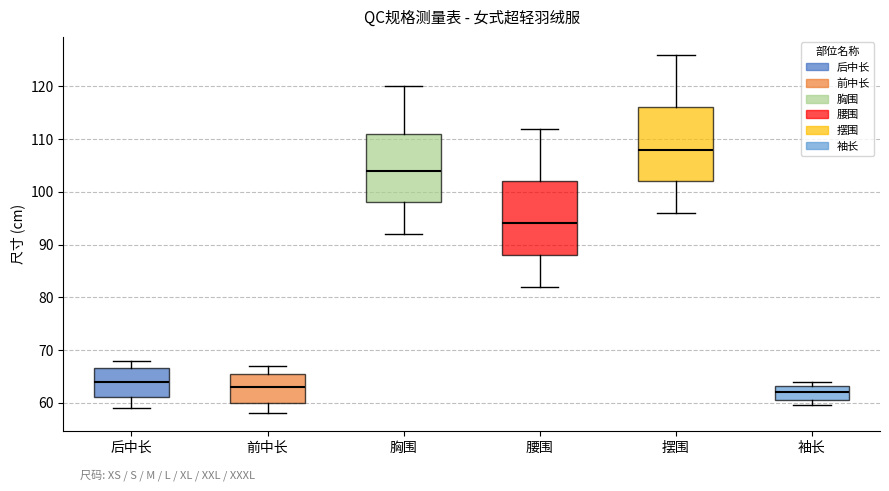

Where does the upper whisker of the box for 胸围 end on the y-axis? The values are not printed on the chart, so give them approximately, as read against the axis.

120